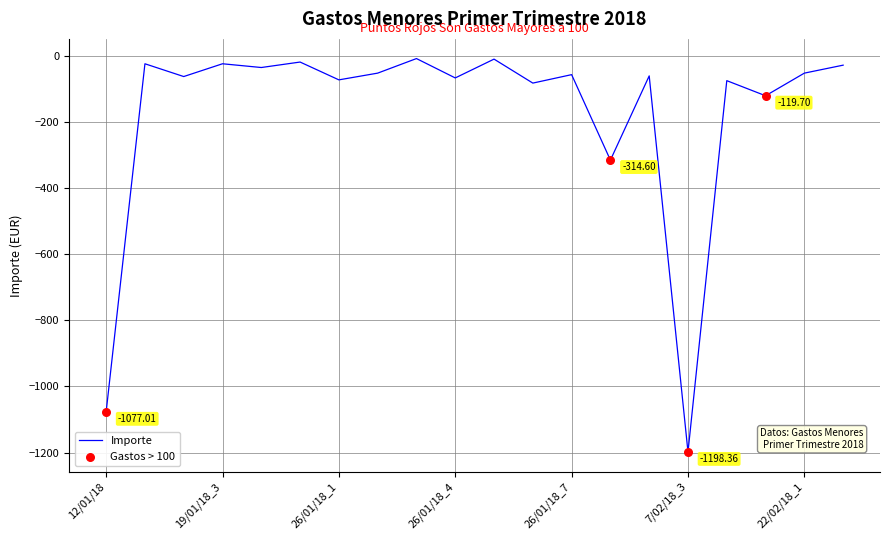

What is the difference between the maximum and minimum values?

1191.3